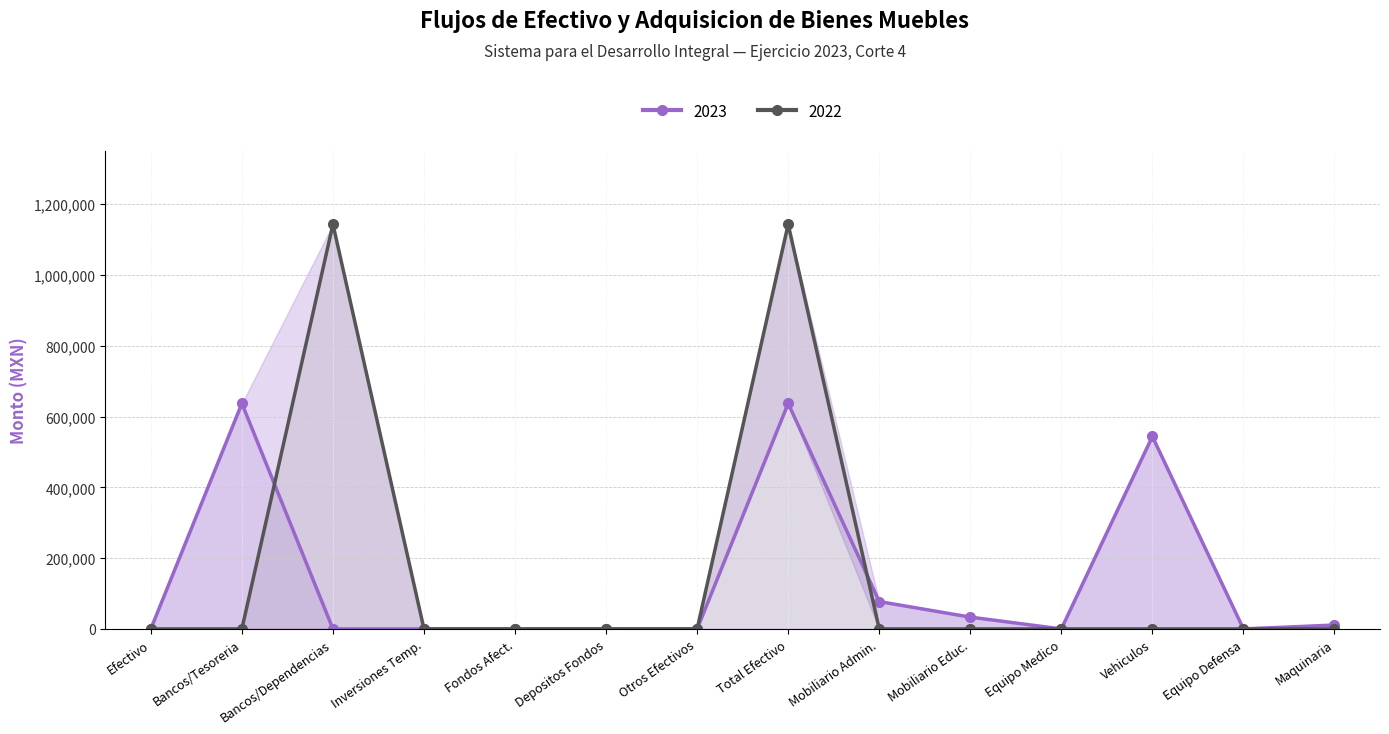

How many distinct data groups are displayed?

2